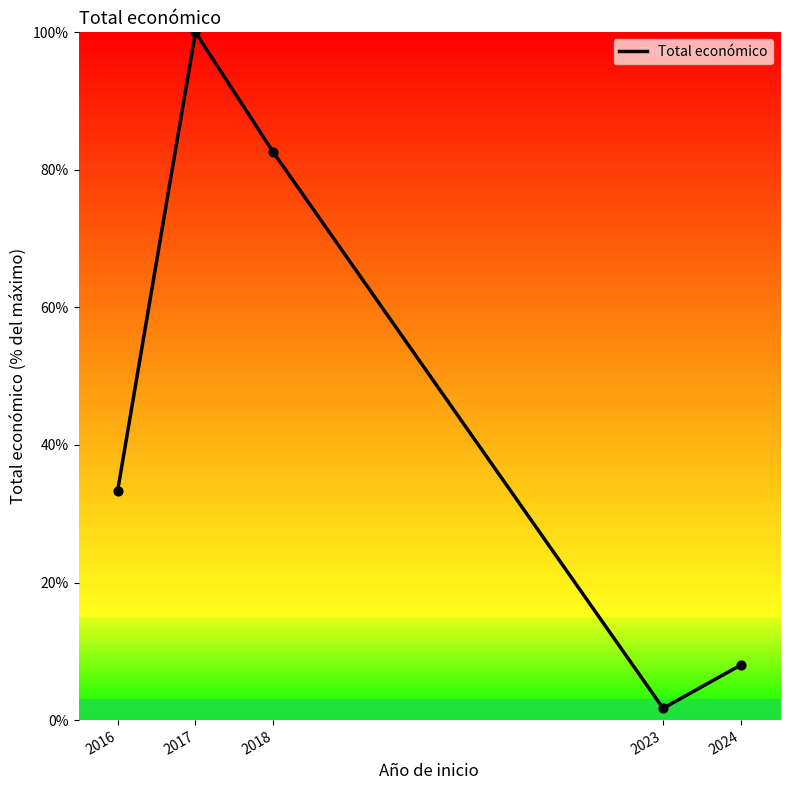

What is the change in value from 2018 to 2024?

-74.5